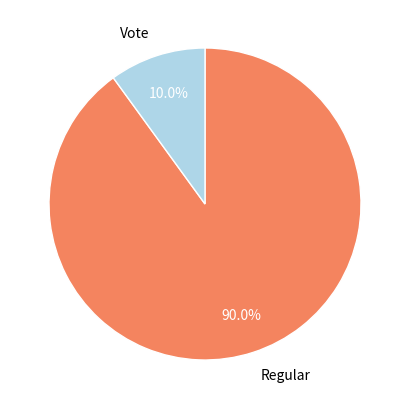

Count the number of slices in the pie.

2